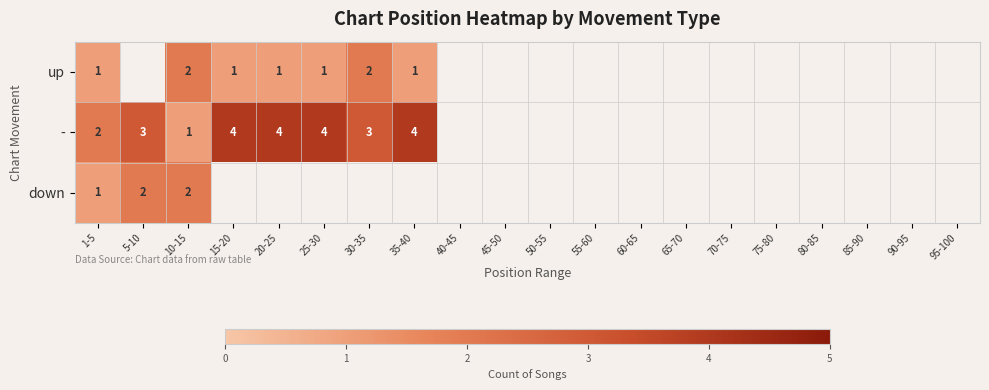

The up series shows 1 at 15-20. True or false?

True